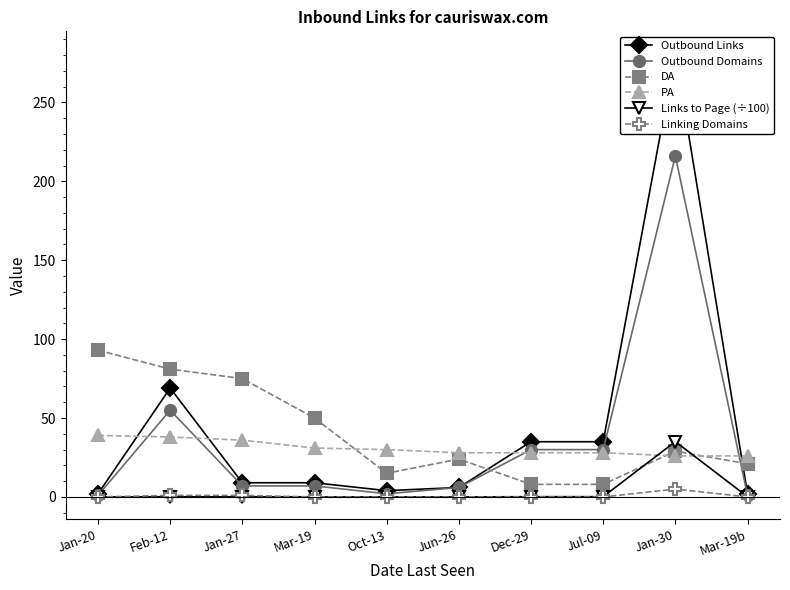

List the labels in order of Outbound Domains value, largest first.

Jan-30, Feb-12, Dec-29, Jul-09, Jan-27, Mar-19, Jun-26, Oct-13, Jan-20, Mar-19b